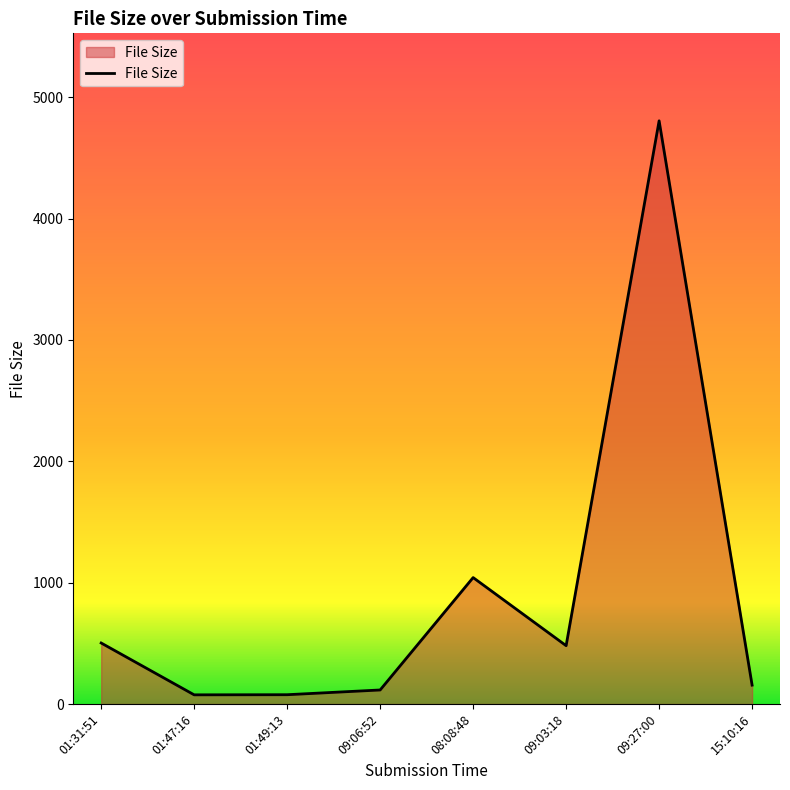

What is the difference between the second highest and second lowest values?

965